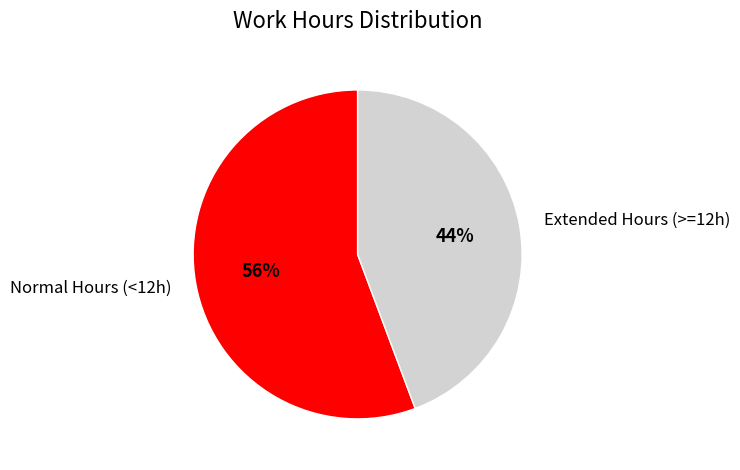

Combined, do Extended Hours (>=12h) and Normal Hours (<12h) account for over 50%?

Yes